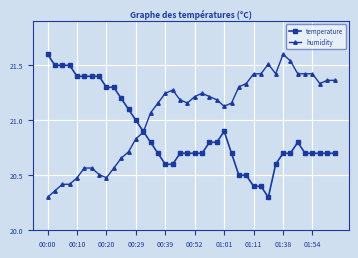

At how many categories does at least one series exceed 20?

40